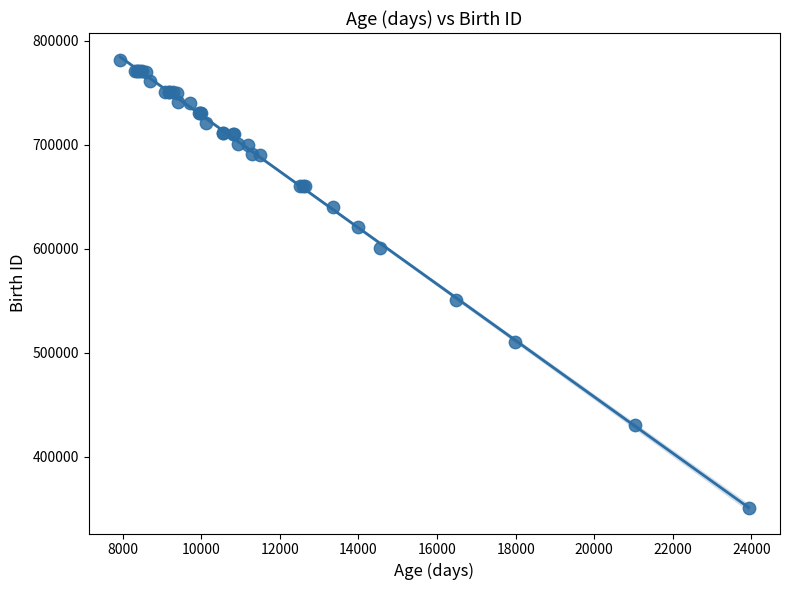

What Y value in the scatter plot is closest to 565767?

550729